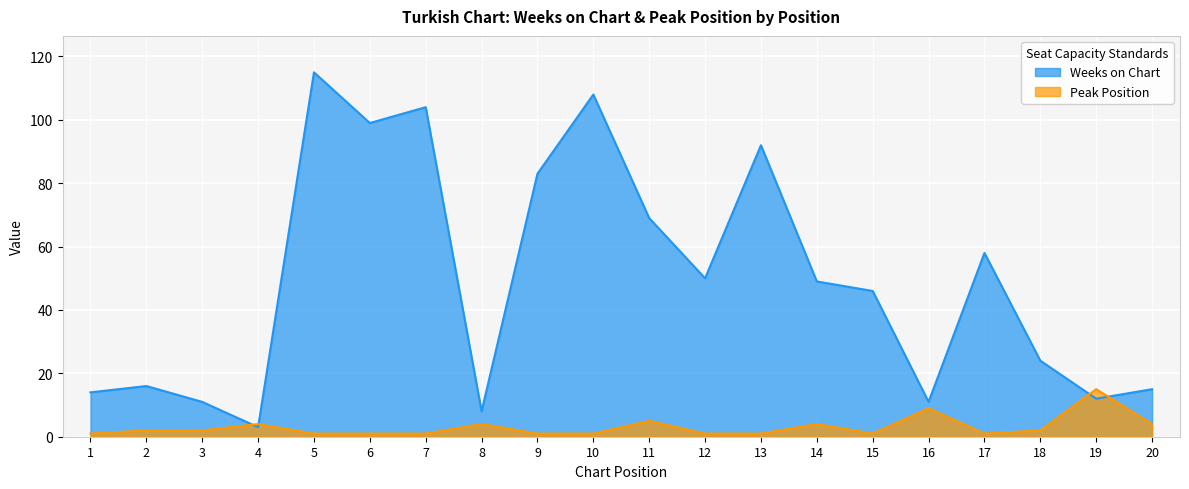

How many interior local peaks does the Weeks on Chart series have?

6